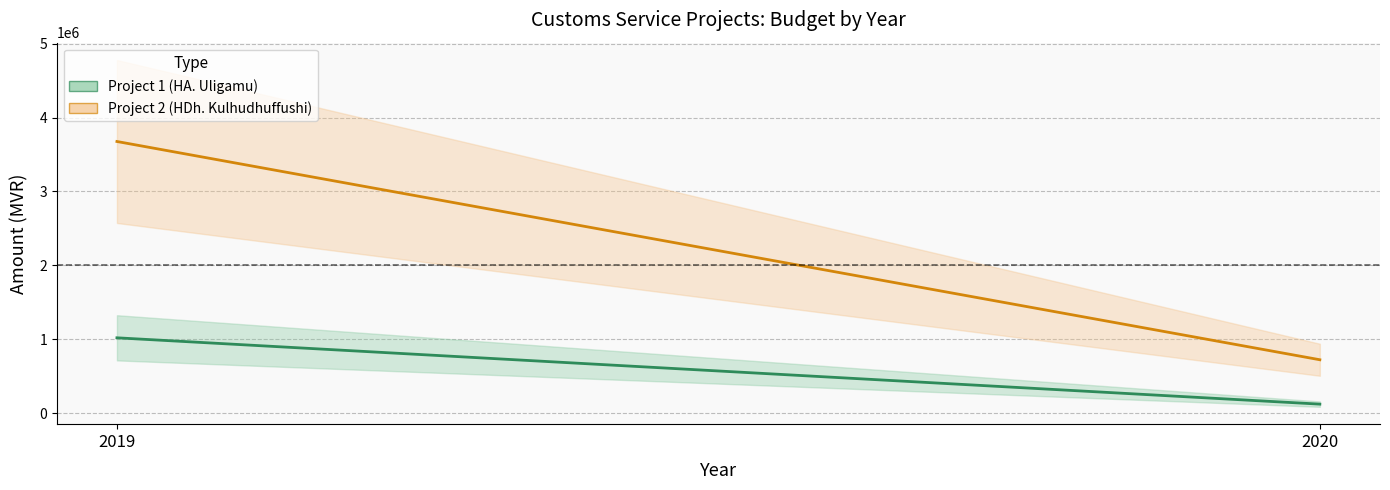

What is the spread (max minus min) of values at 2020?

600679